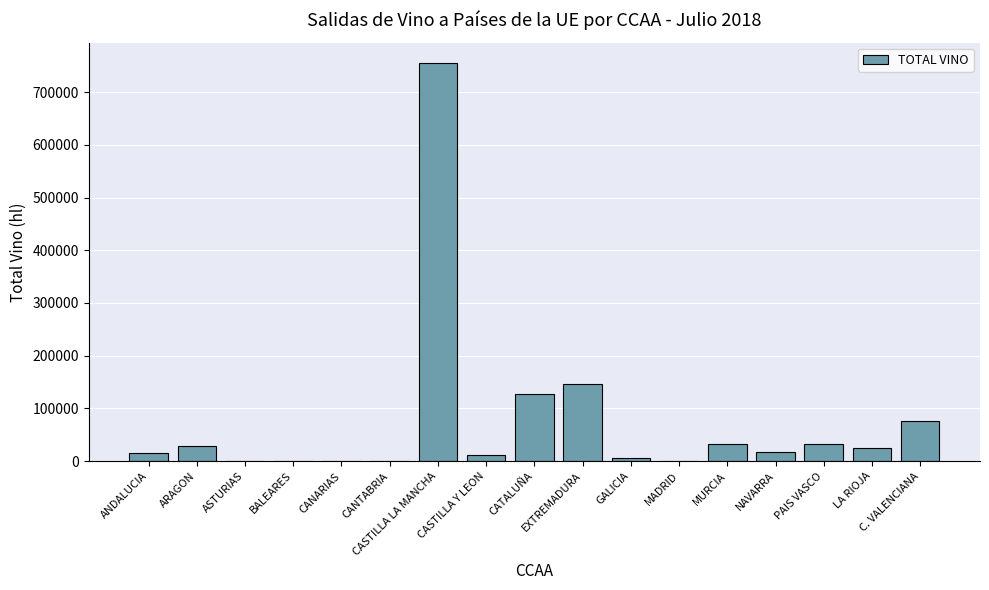

What is the approximate value at CATALUÑA?

126637